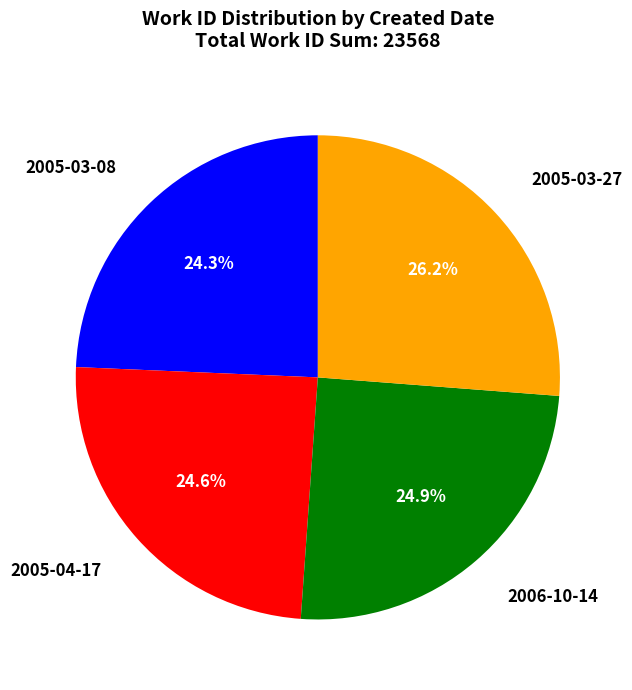

To the nearest percent, what percentage of the pie is 2005-04-17?

25%